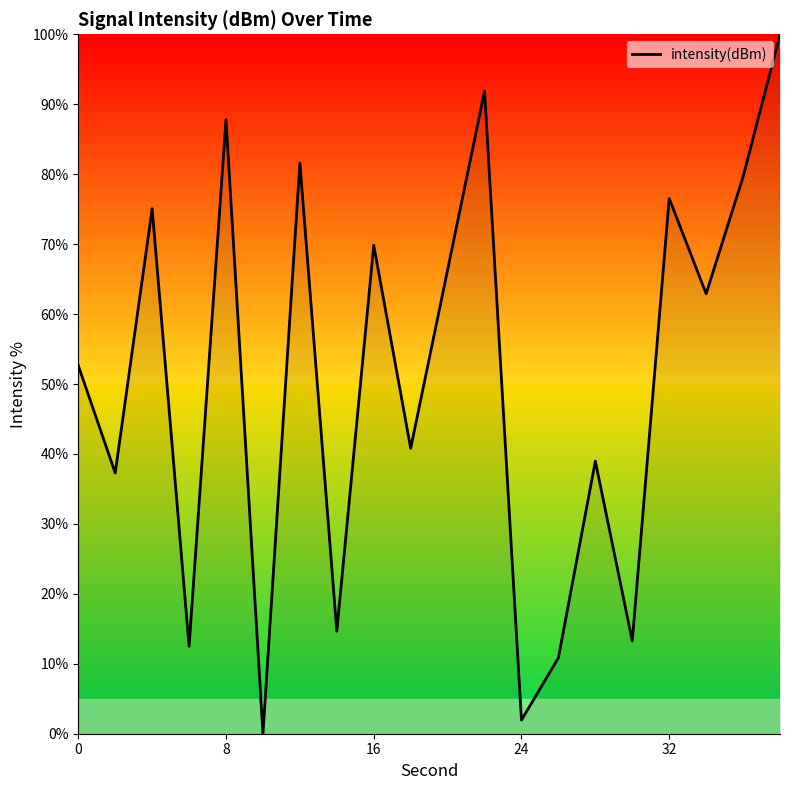

What is the maximum value shown in the chart?

100.0